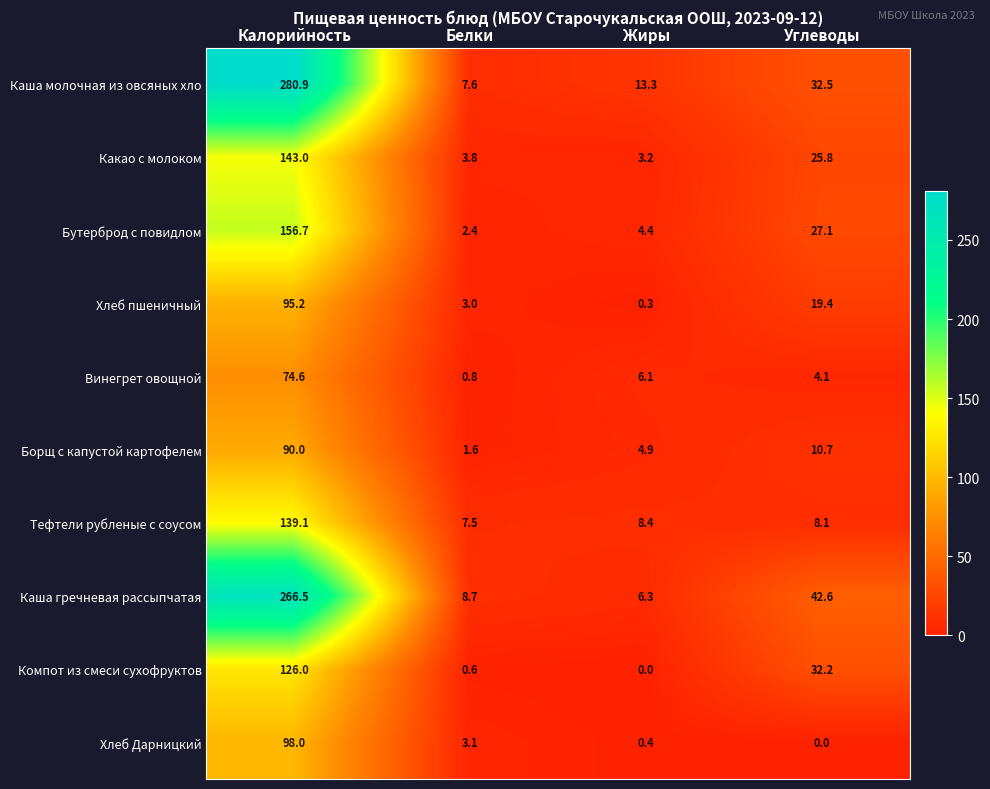

What is the lowest value of the Какао с молоком series?

3.2